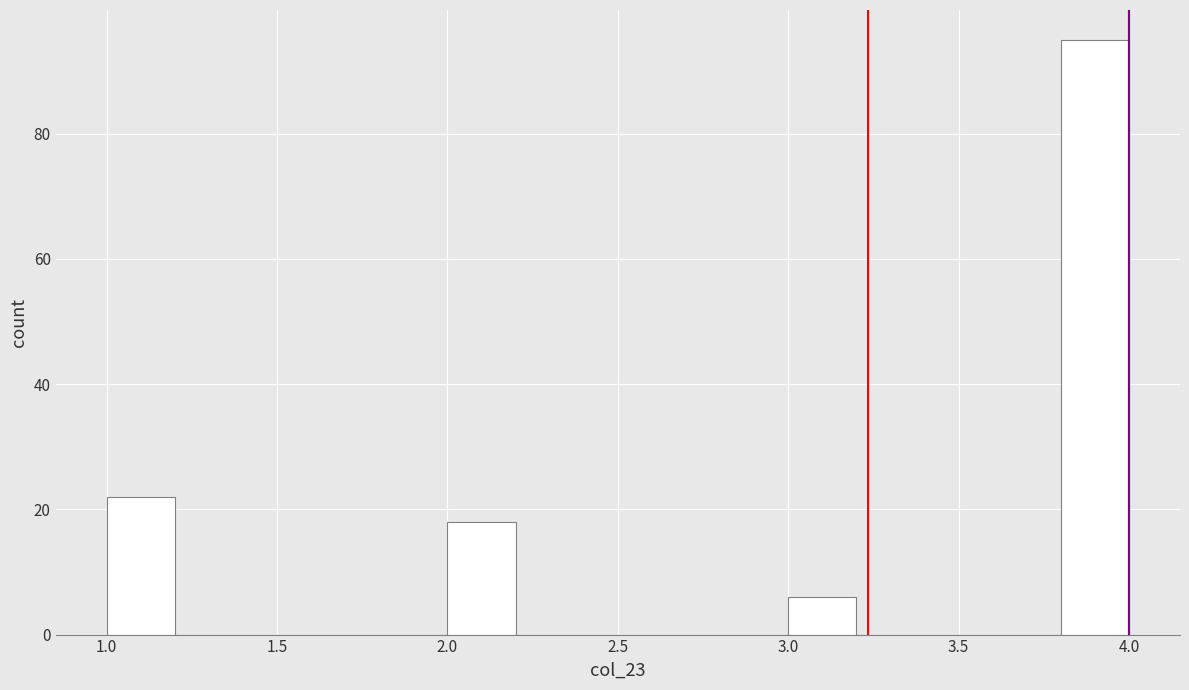

What is the height of the bar covering 1.0 to 1.2 on the x-axis? The values are not printed on the chart, so give them approximately, as read against the axis.

22